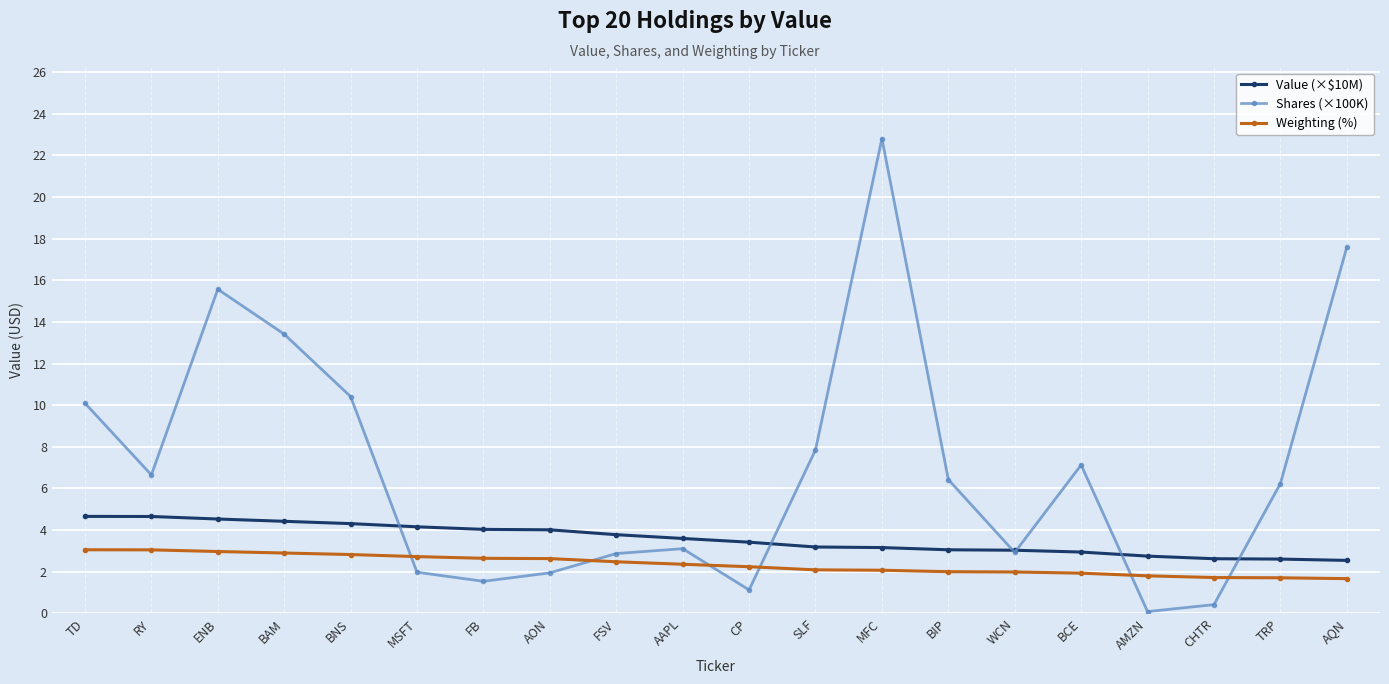

What value does the Shares (×100K) series have at FSV?

2.9